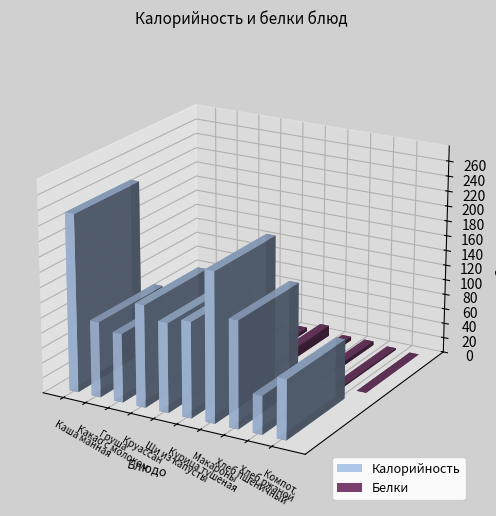

Reading left to right, extract all data points from this chart.

Калорийность: Каша манная=235	Какао с молоком=100	Груша=91	Круассан=135	Щи из капусты=118	Курица тушеная=126	Макароны=197	Хлеб пшеничный=141	Хлеб ржаной=51	Компот=79
Белки: Каша манная=5	Какао с молоком=5	Груша=1	Круассан=5	Щи из капусты=5	Курица тушеная=14	Макароны=5	Хлеб пшеничный=5	Хлеб ржаной=2	Компот=0